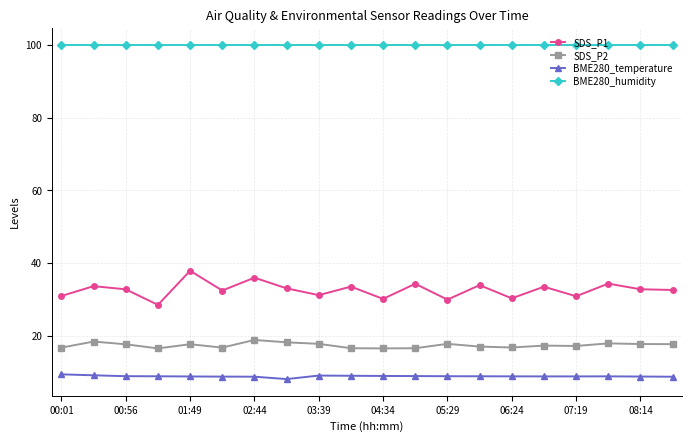

What is the greatest value displayed?

100.0